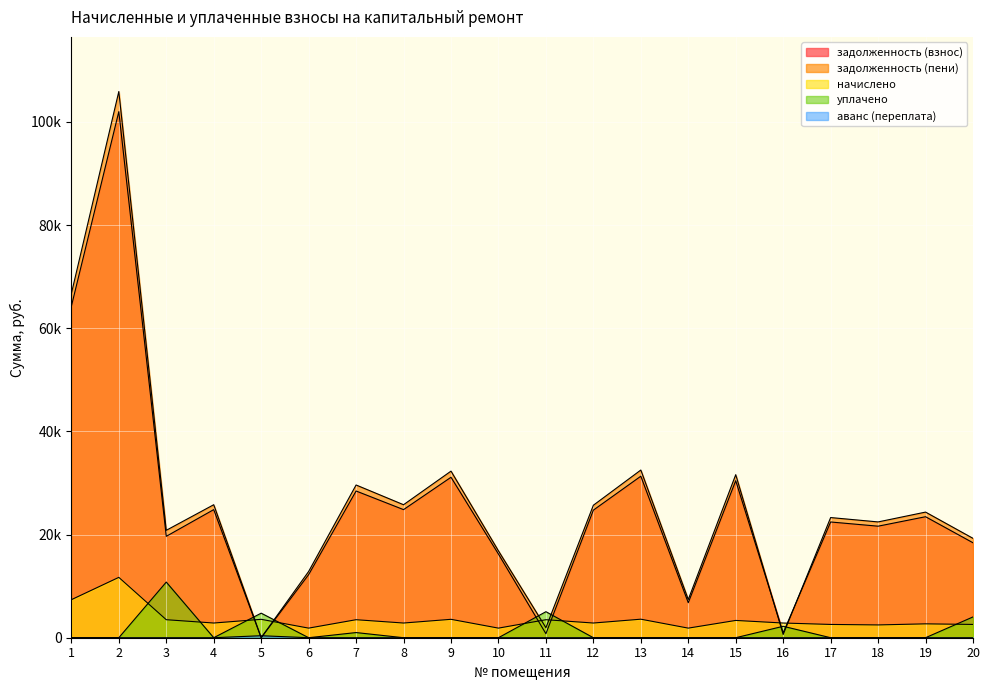

The value of уплачено at 8 is 4652.0. True or false?

False